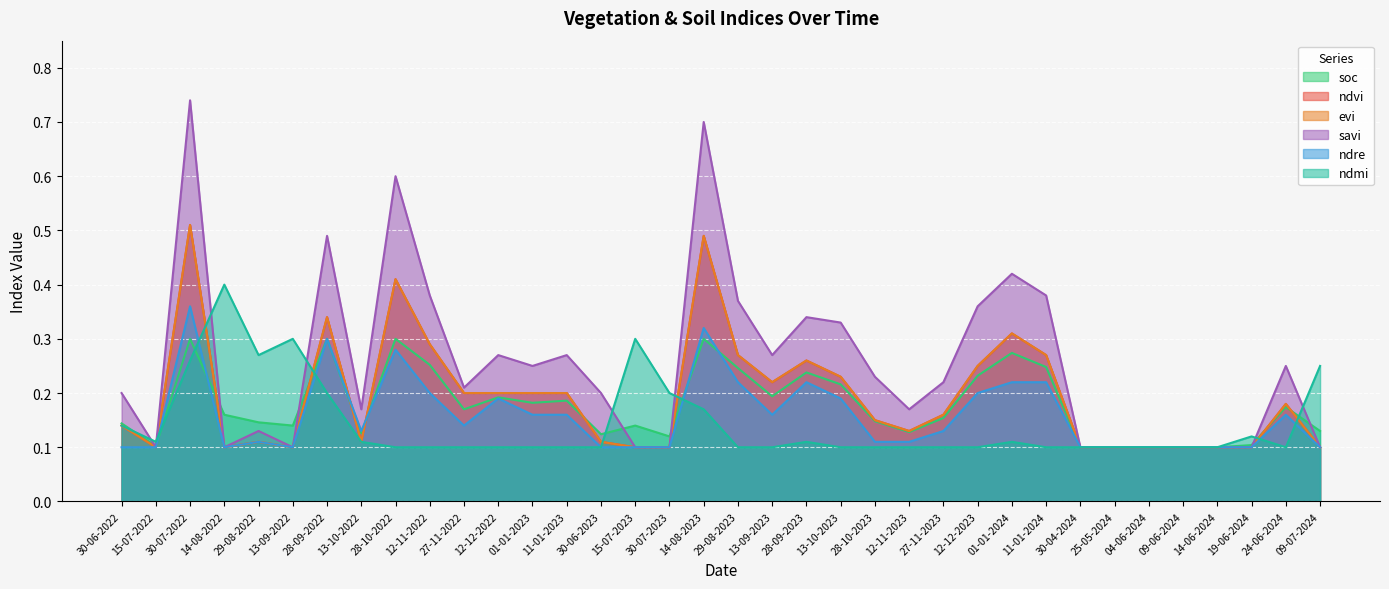

The soc series shows 0.1 at 12-12-2023. True or false?

False